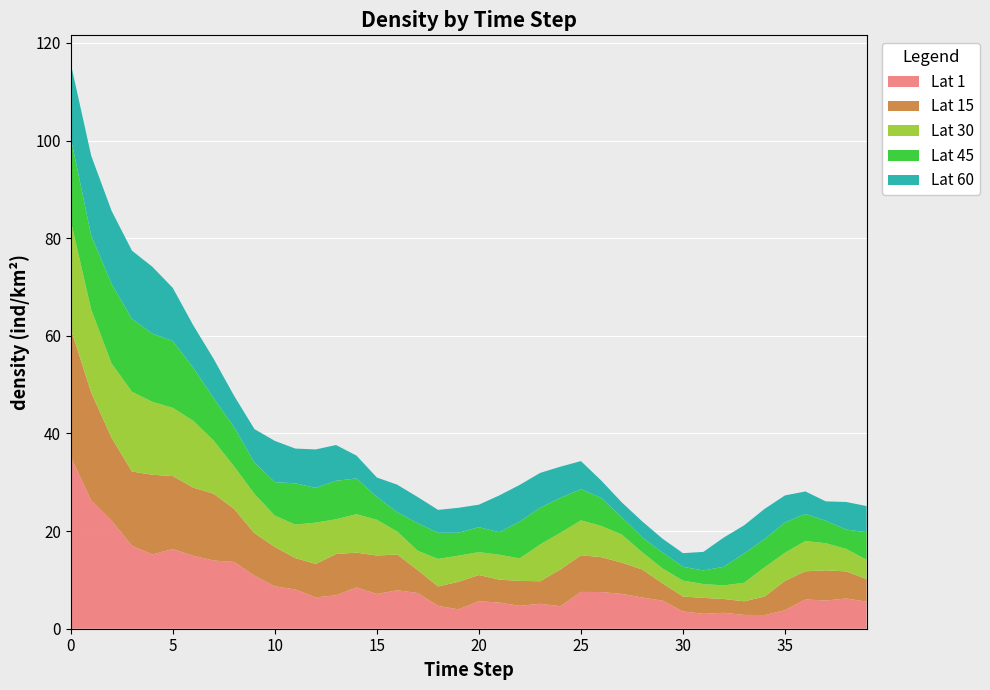

Reading right to left, what are all the values shown in this chart?

Lat 1: 39=5.5	38=6.2	37=5.8	36=6.0	35=3.8	34=2.8	33=2.8	32=3.3	31=3.1	30=3.5	29=5.8	28=6.4	27=7.2	26=7.5	25=7.5	24=4.6	23=5.1	22=4.7	21=5.4	20=5.6	19=4.0	18=4.7	17=7.3	16=7.9	15=7.1	14=8.5	13=6.8	12=6.4	11=8.1	10=8.7	9=10.9	8=13.7	7=14.0	6=14.9	5=16.3	4=15.2	3=17.0	2=22.1	1=26.3	0=35.2
Lat 15: 39=4.6	38=5.5	37=6.2	36=5.8	35=6.0	34=3.8	33=2.8	32=2.8	31=3.3	30=3.1	29=3.5	28=5.8	27=6.4	26=7.2	25=7.5	24=7.5	23=4.6	22=5.1	21=4.7	20=5.4	19=5.6	18=4.0	17=4.7	16=7.3	15=7.9	14=7.1	13=8.5	12=6.8	11=6.4	10=8.1	9=8.7	8=10.9	7=13.7	6=14.0	5=14.9	4=16.3	3=15.2	2=17.0	1=22.1	0=26.3
Lat 30: 39=4.0	38=4.6	37=5.5	36=6.2	35=5.8	34=6.0	33=3.8	32=2.8	31=2.8	30=3.3	29=3.1	28=3.5	27=5.8	26=6.4	25=7.2	24=7.5	23=7.5	22=4.6	21=5.1	20=4.7	19=5.4	18=5.6	17=4.0	16=4.7	15=7.3	14=7.9	13=7.1	12=8.5	11=6.8	10=6.4	9=8.1	8=8.7	7=10.9	6=13.7	5=14.0	4=14.9	3=16.3	2=15.2	1=17.0	0=22.1
Lat 45: 39=5.6	38=4.0	37=4.6	36=5.5	35=6.2	34=5.8	33=6.0	32=3.8	31=2.8	30=2.8	29=3.3	28=3.1	27=3.5	26=5.8	25=6.4	24=7.2	23=7.5	22=7.5	21=4.6	20=5.1	19=4.7	18=5.4	17=5.6	16=4.0	15=4.7	14=7.3	13=7.9	12=7.1	11=8.5	10=6.8	9=6.4	8=8.1	7=8.7	6=10.9	5=13.7	4=14.0	3=14.9	2=16.3	1=15.2	0=17.0
Lat 60: 39=5.4	38=5.6	37=4.0	36=4.6	35=5.5	34=6.2	33=5.8	32=6.0	31=3.8	30=2.8	29=2.8	28=3.3	27=3.1	26=3.5	25=5.8	24=6.4	23=7.2	22=7.5	21=7.5	20=4.6	19=5.1	18=4.7	17=5.4	16=5.6	15=4.0	14=4.7	13=7.3	12=7.9	11=7.1	10=8.5	9=6.8	8=6.4	7=8.1	6=8.7	5=10.9	4=13.7	3=14.0	2=14.9	1=16.3	0=15.2